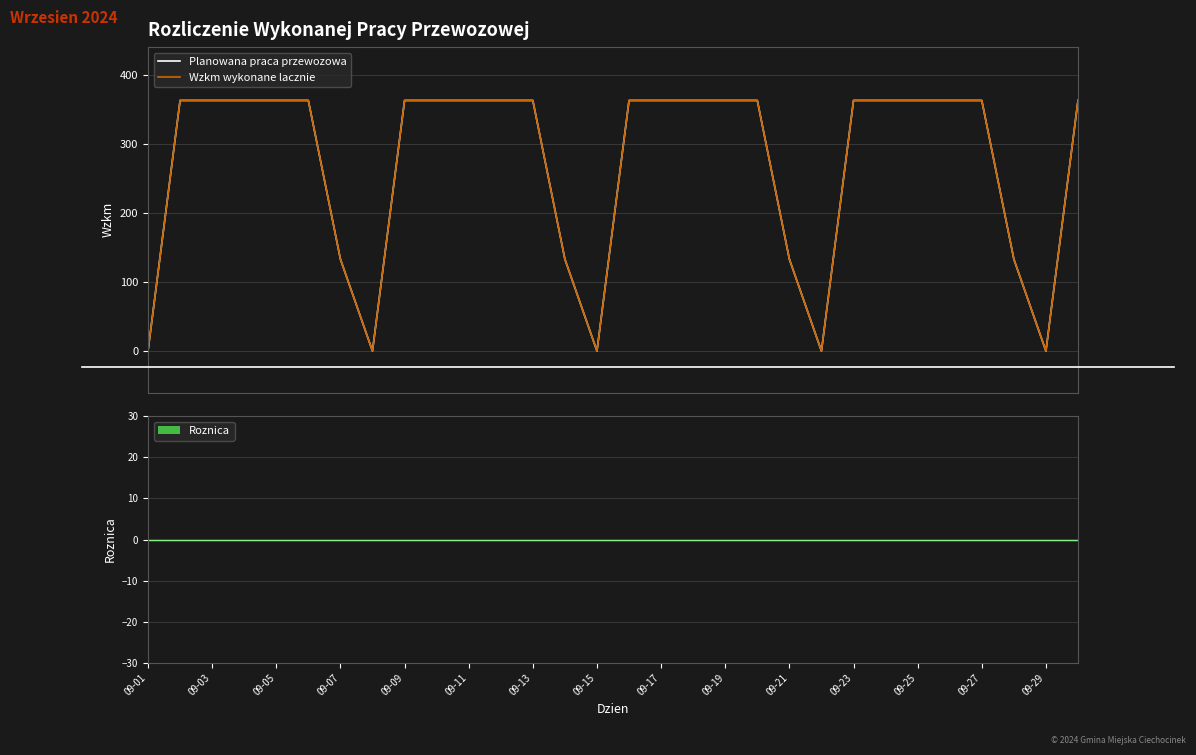

What position from the left is 09-23?

12